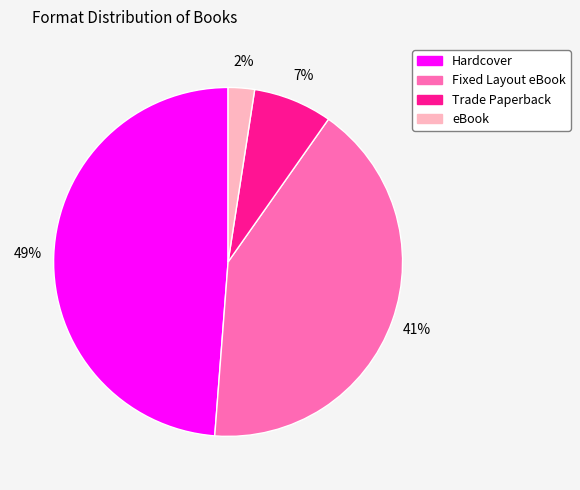

To the nearest percent, what is the difference between the Fixed Layout eBook and Trade Paperback slice percentages?

34%